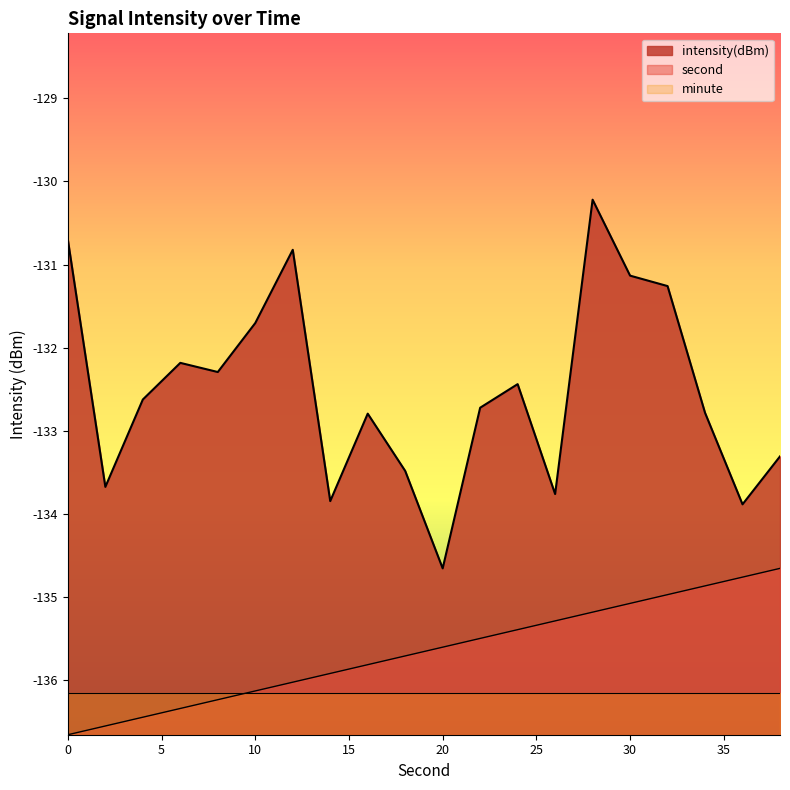

How many distinct data groups are displayed?

3